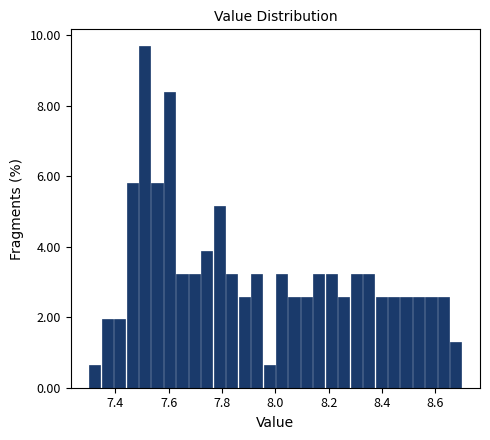

Read against the x-axis, roughly where is the centre of the tallest bar?

7.52